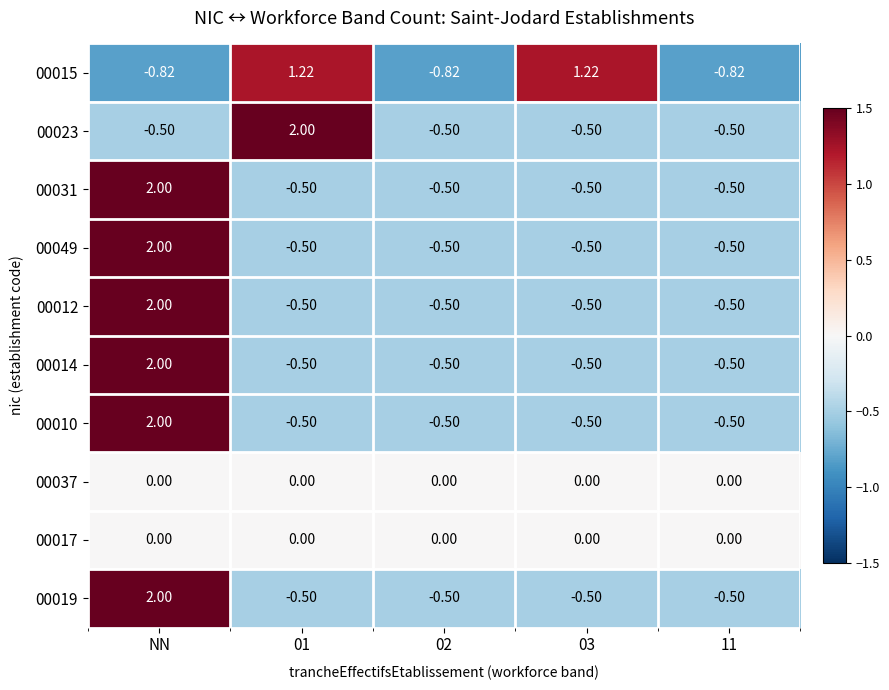

At which category is the sum across all series the highest?

NN